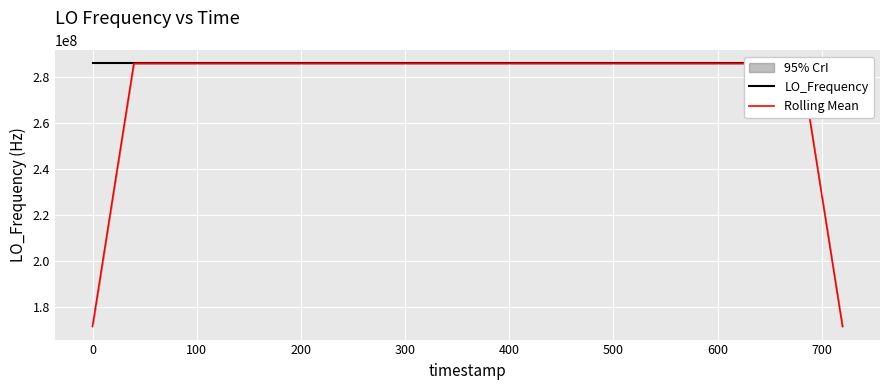

What is the difference between the maximum and second lowest values in the LO_Frequency series?

6.2